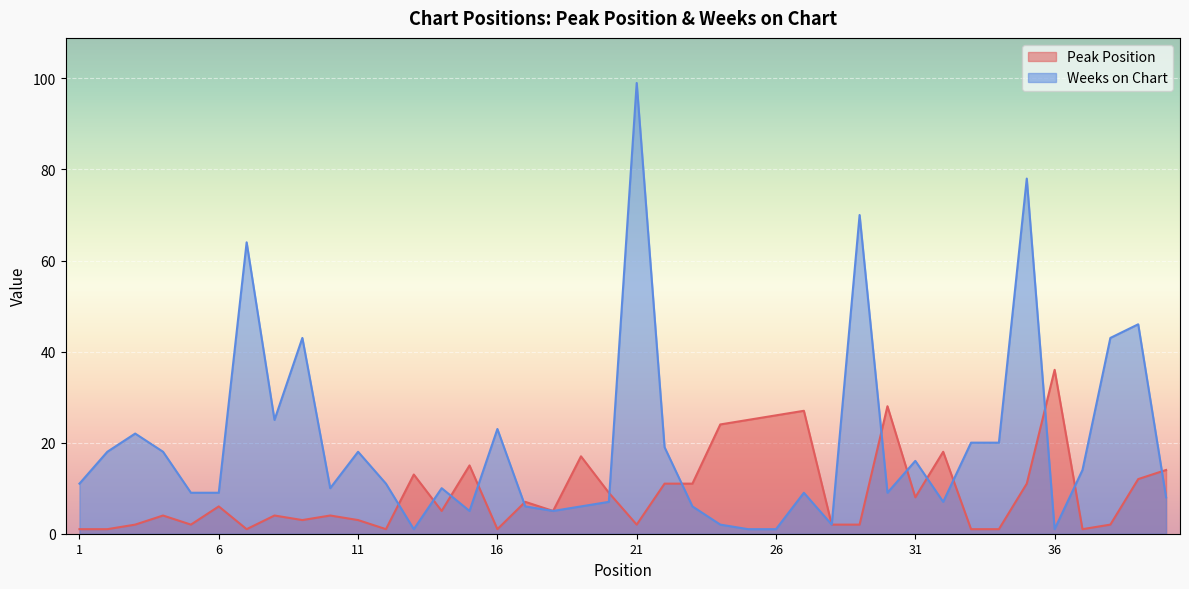

What are all the series names shown in the legend?

Peak Position, Weeks on Chart